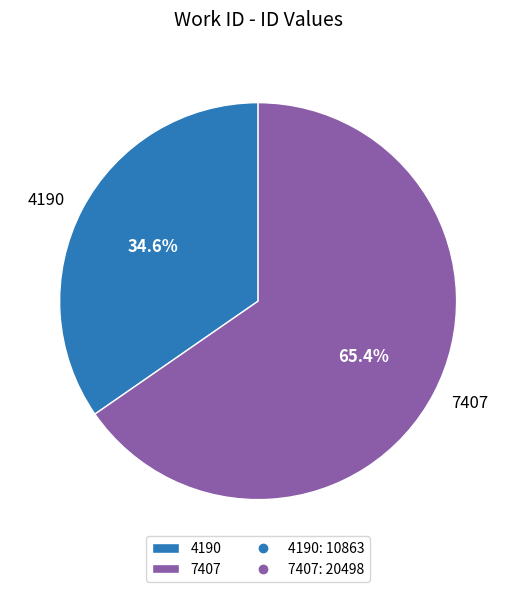

To the nearest percent, what percentage of the pie is 7407?

65%